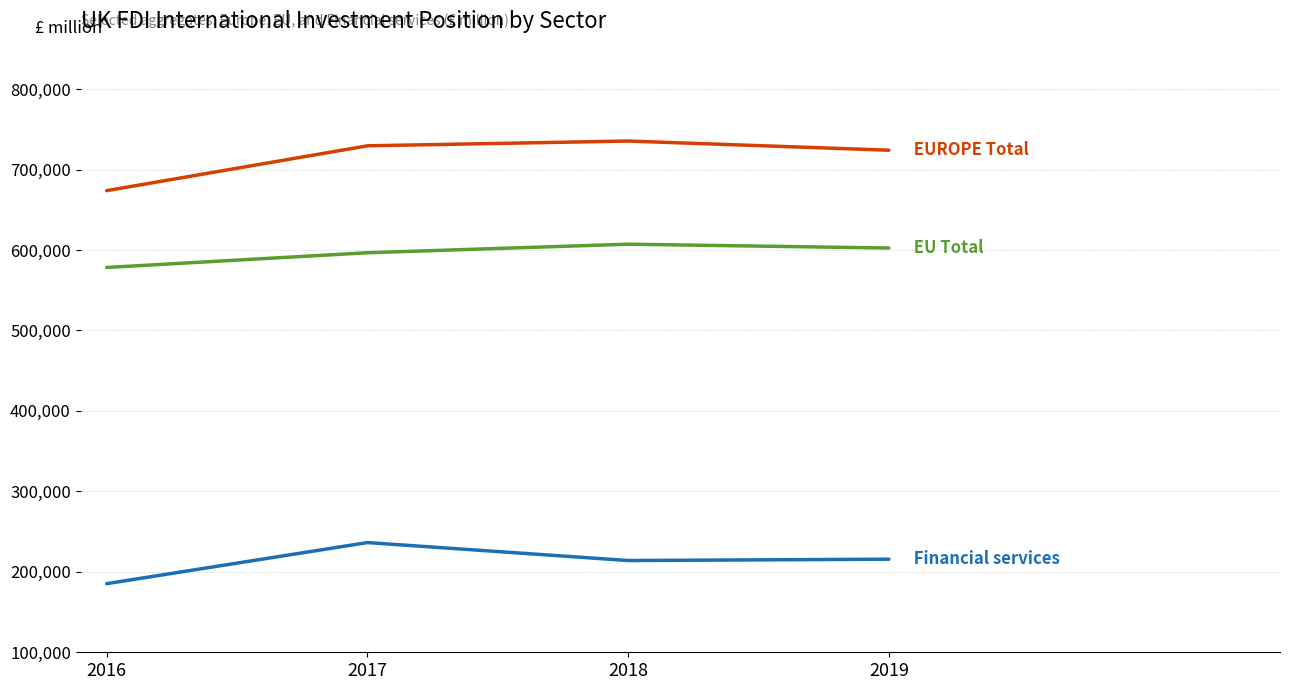

What is the difference between the highest and lowest values at 2018?

521387